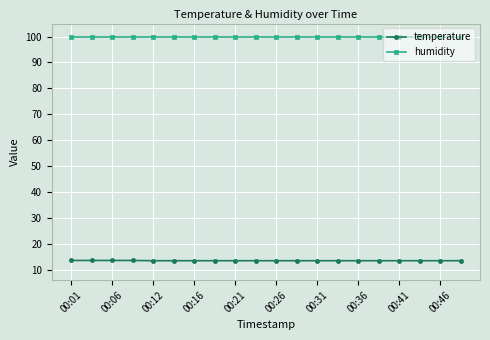

What is the smallest value displayed?

13.5